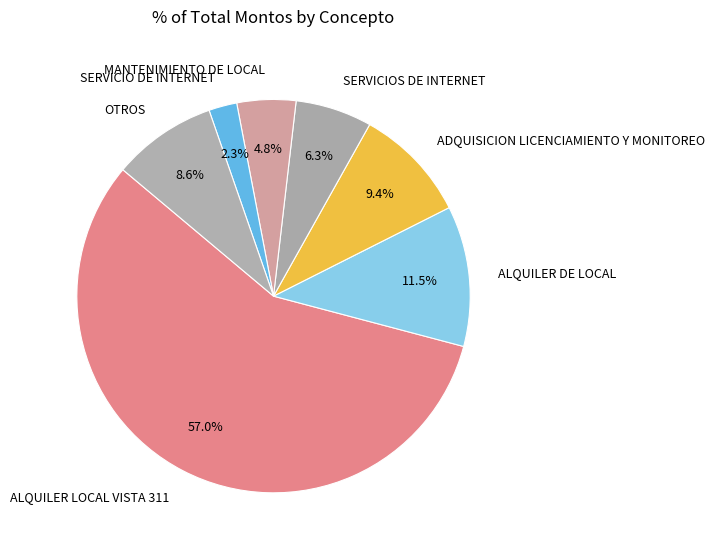

What portion of the pie excludes ALQUILER DE LOCAL?

88.5%